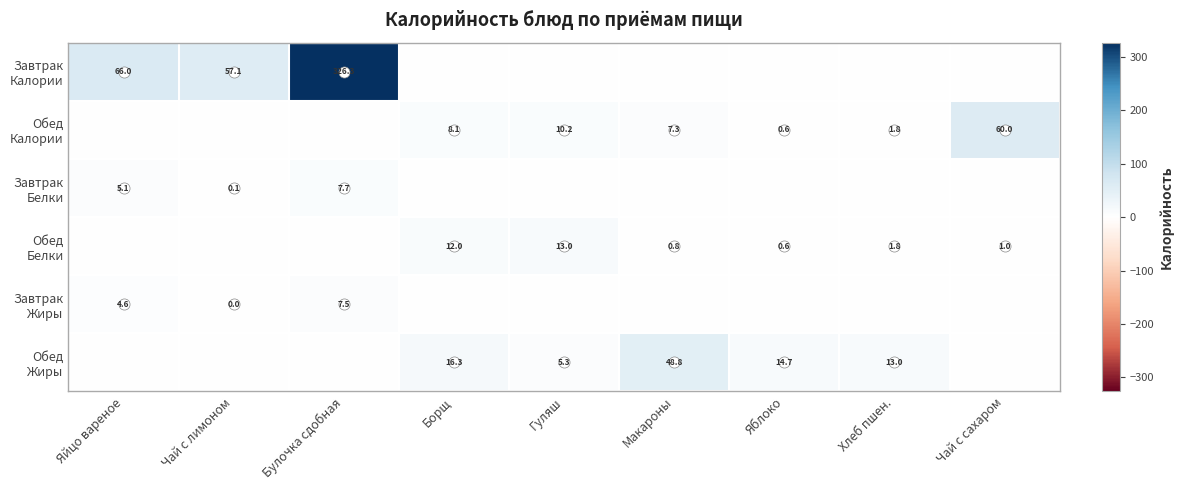

What is the sum of all Завтрак Белки values?

12.9